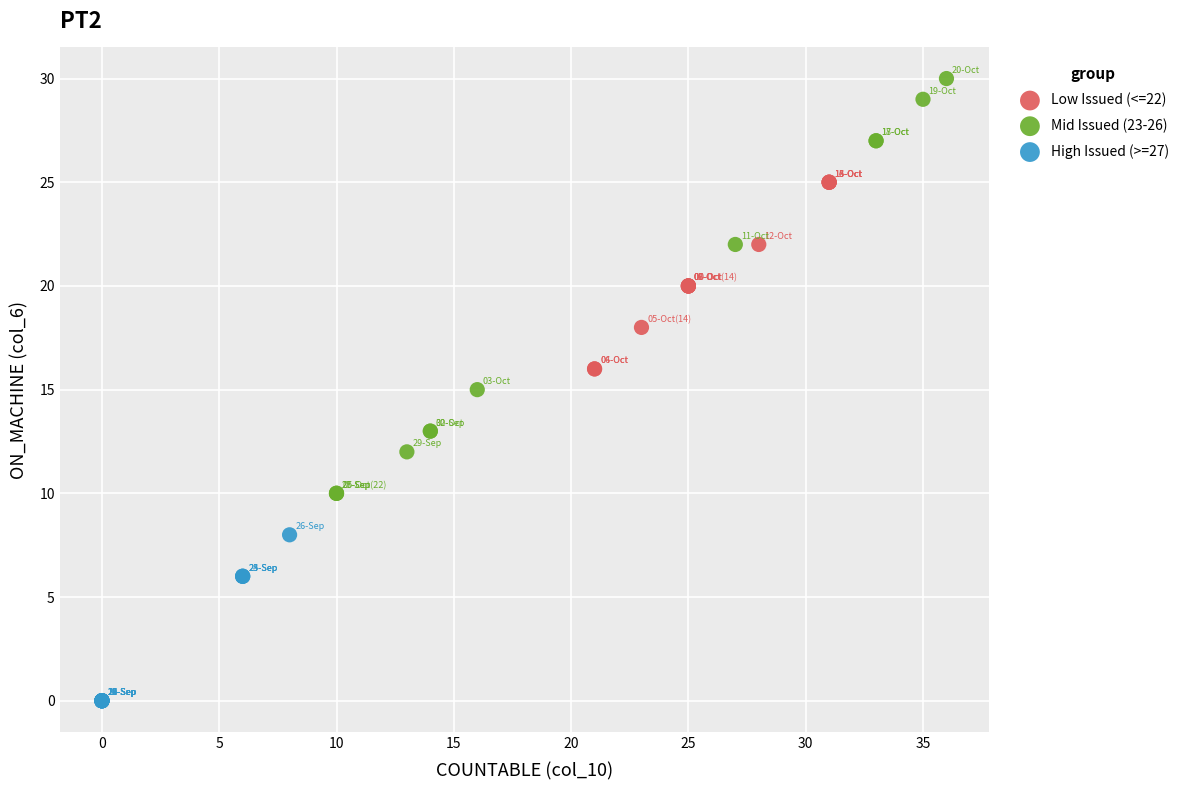

Which series reaches the maximum Y coordinate?

Mid Issued (23-26)